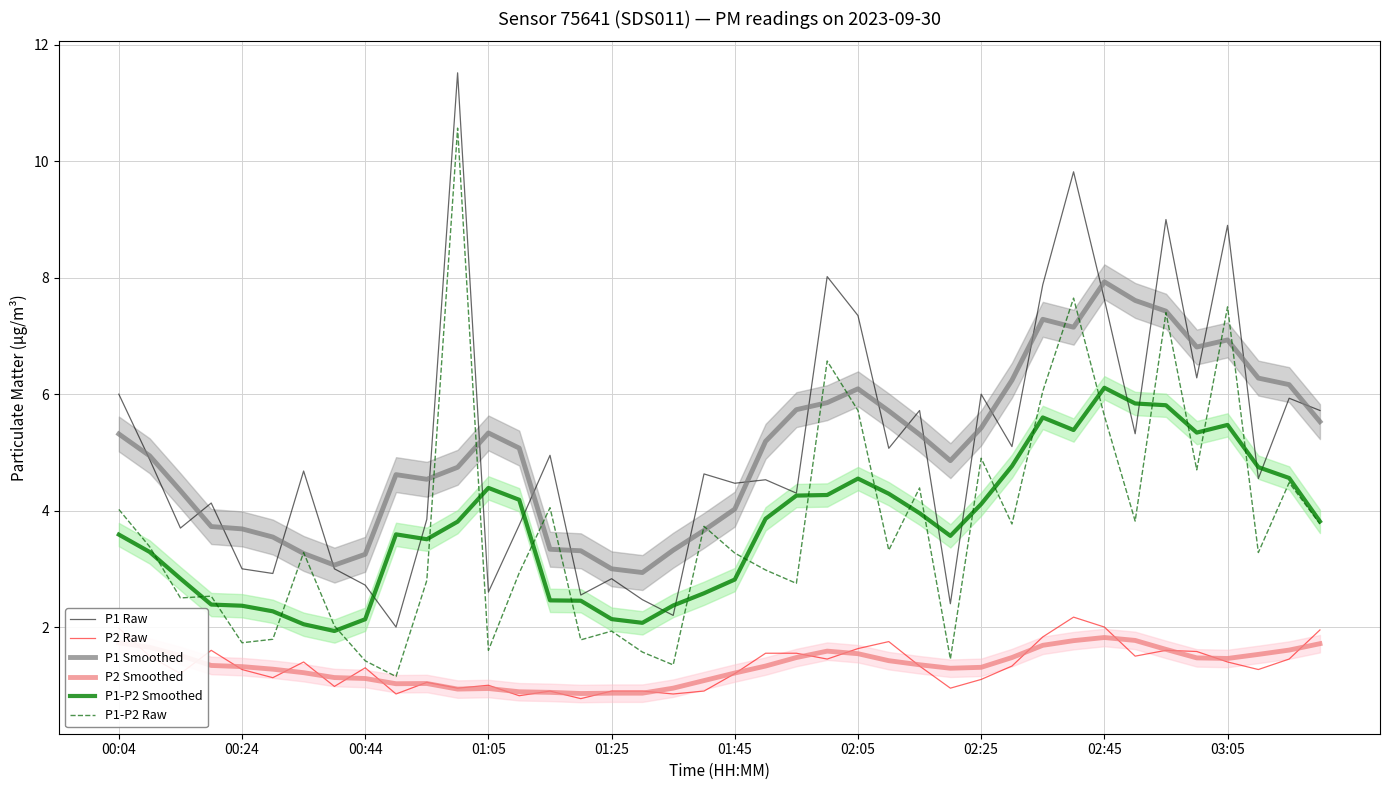

The value of P1-P2 Raw at 38 is 4.5. True or false?

True